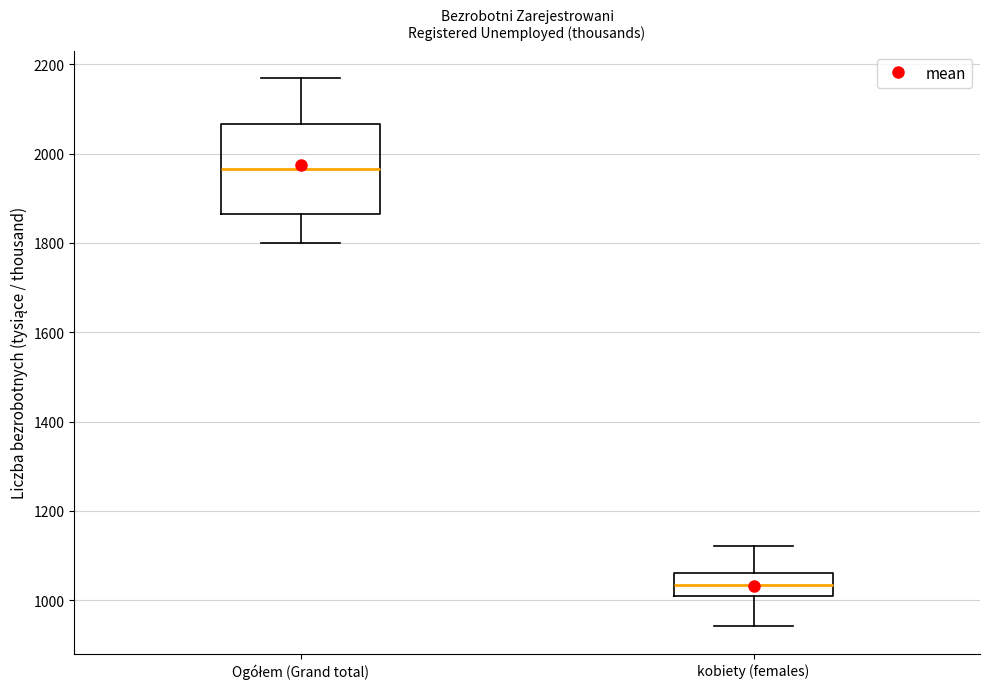

Which box has the highest median line?

Ogółem (Grand total)